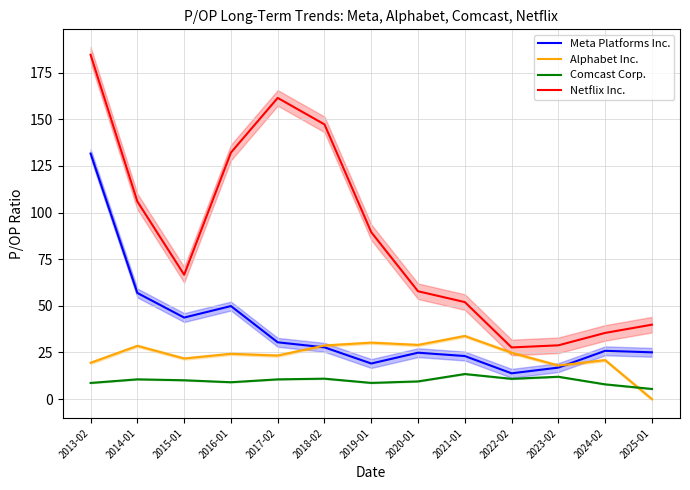

True or false: Meta Platforms Inc. and Comcast Corp. intersect in this chart.

False